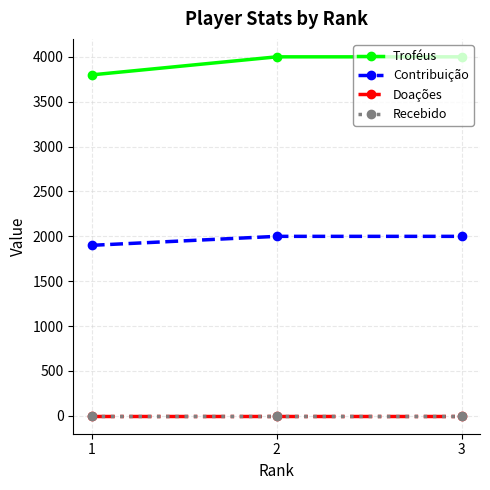

Is this an area chart (filled region under the line)?

No